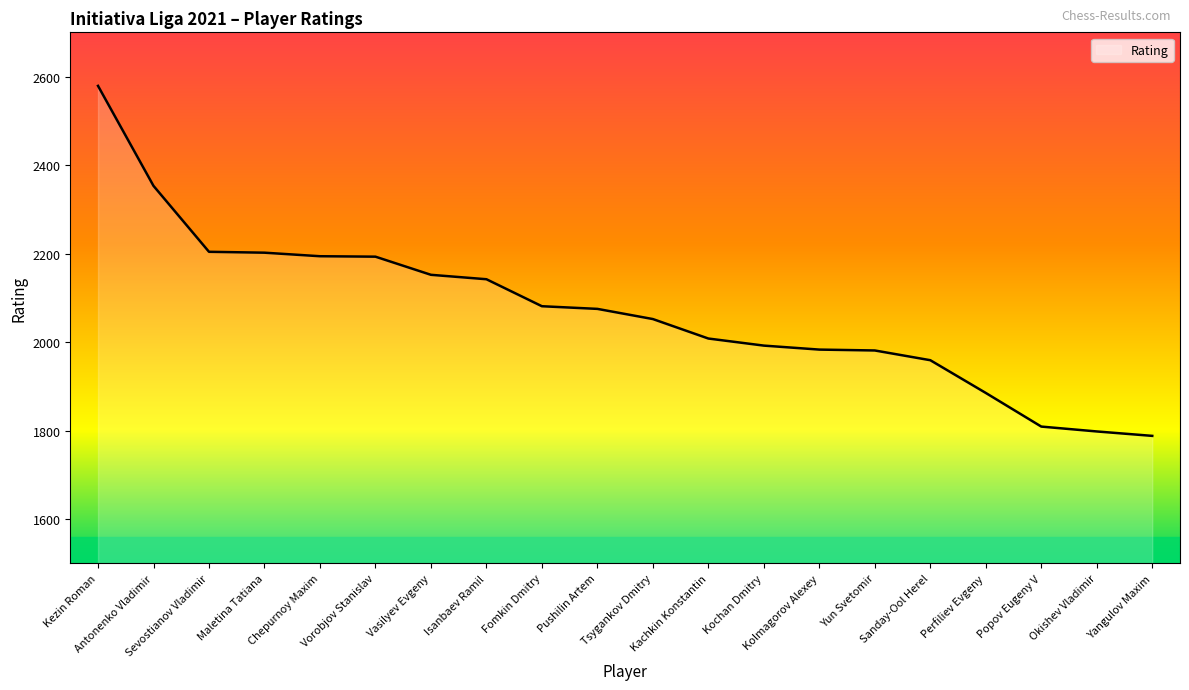

What is the difference between the maximum and minimum values?

791